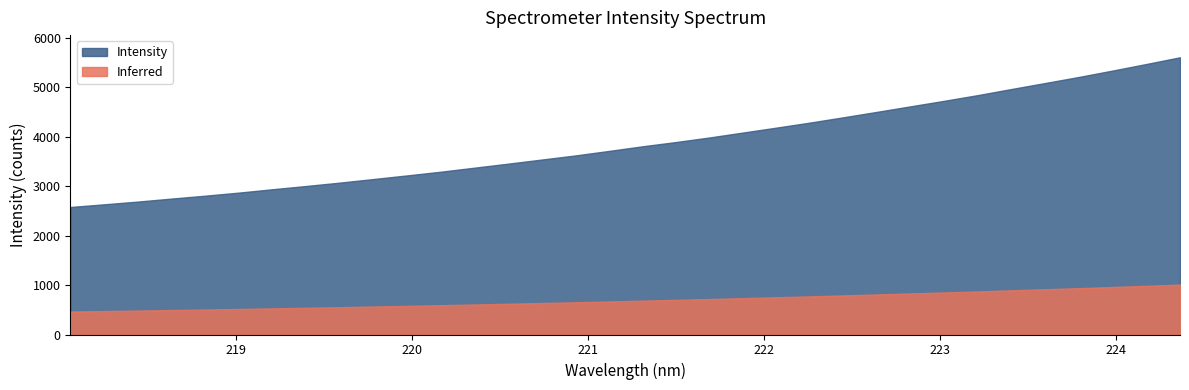

List the series in order of their peak value, lowest first.

Inferred, Intensity